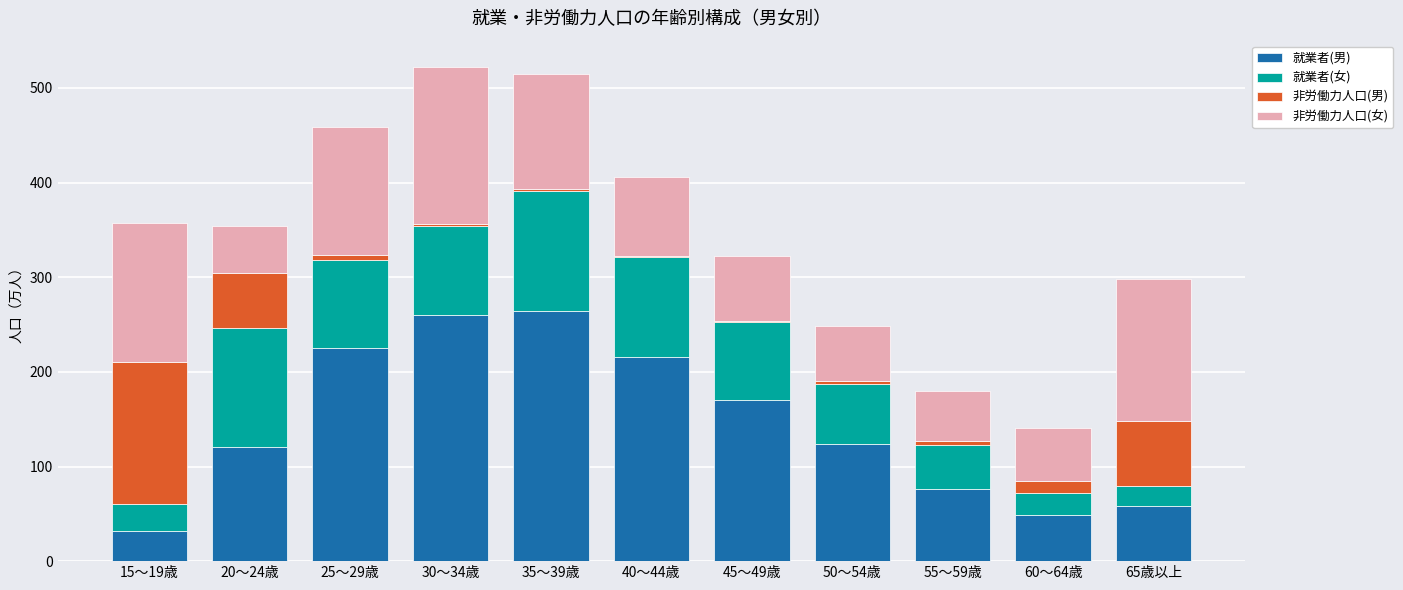

What is the average value of the 就業者(男) series?

145